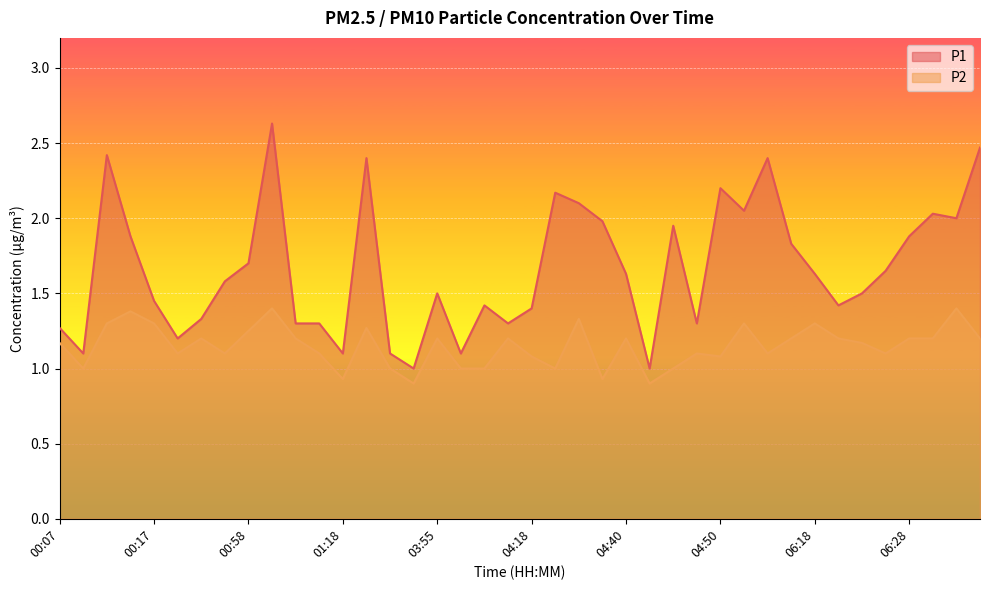

Where is P1 nearest to the value 1?

03:52